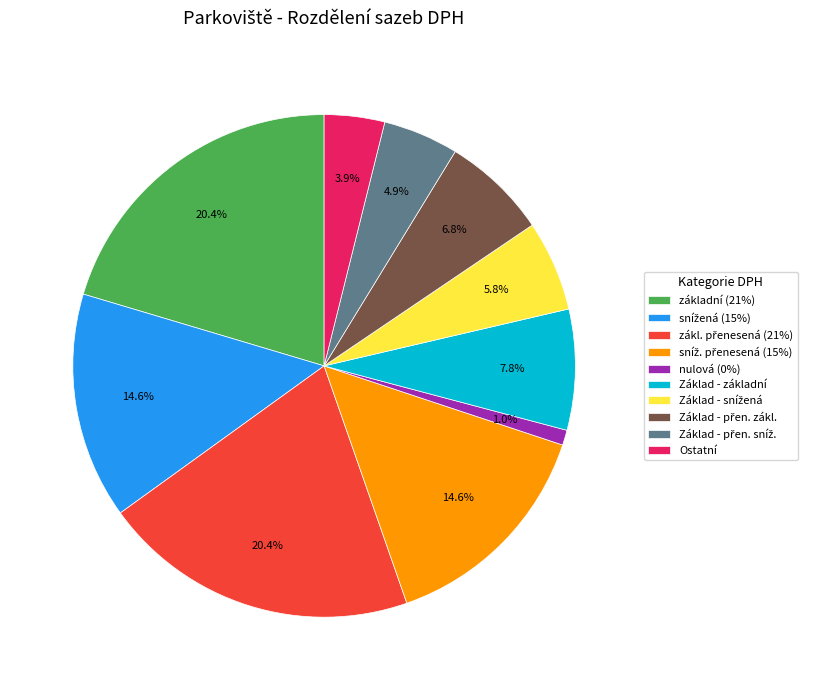

How many slices are in this pie chart?

10